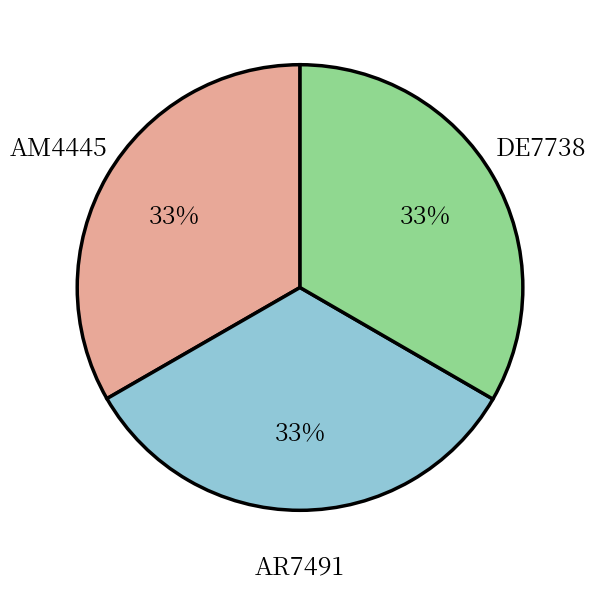

Is there any slice that represents more than half of the pie?

No